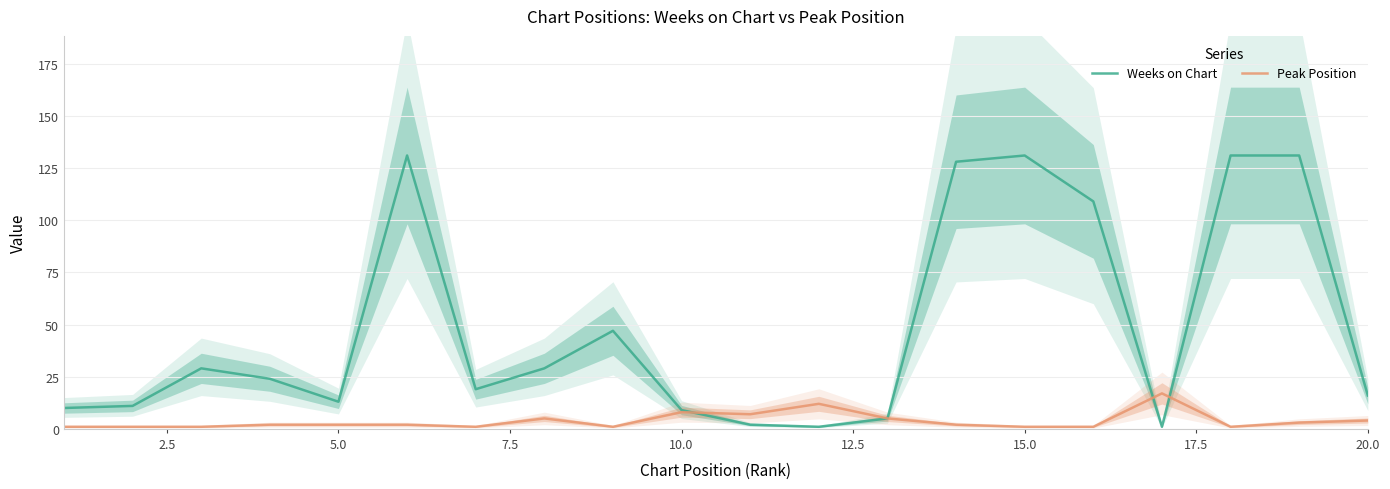

What is the maximum value for Weeks on Chart?

131